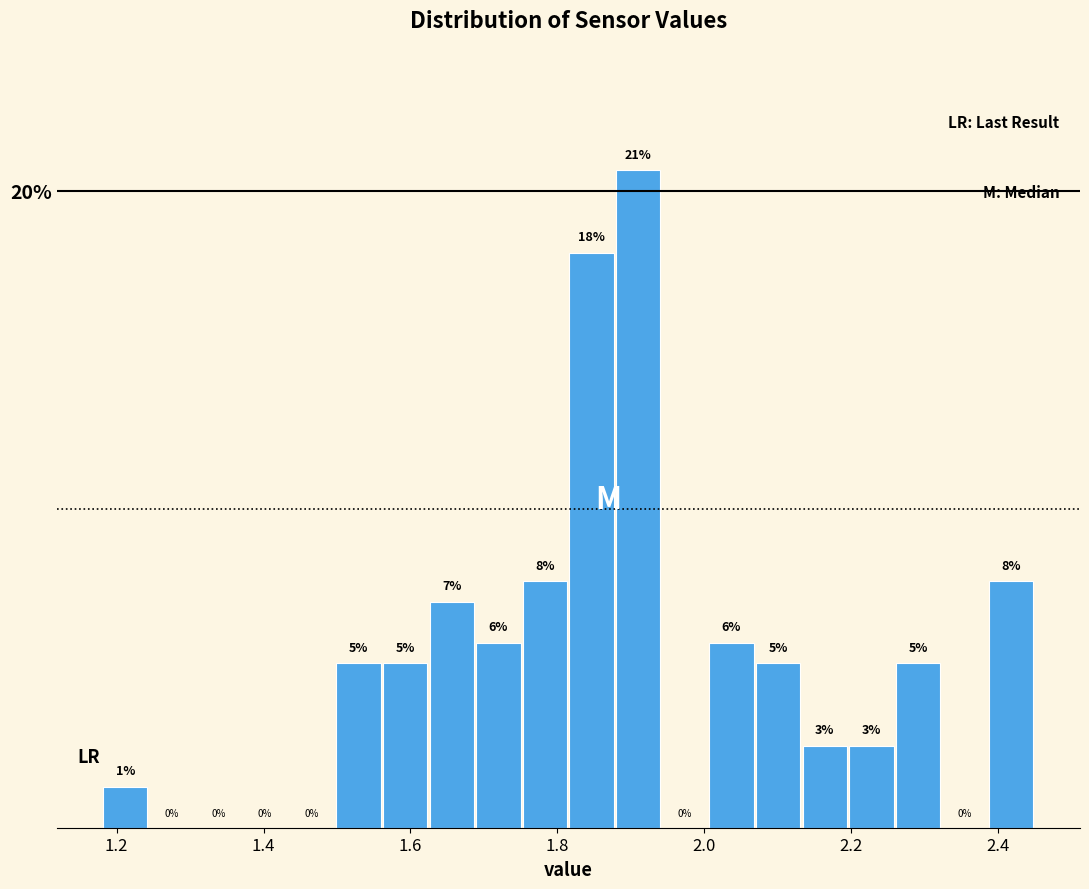

Around what value on the x-axis is the tallest bar? Give the approximate position of its centre, as read against the axis.

1.92